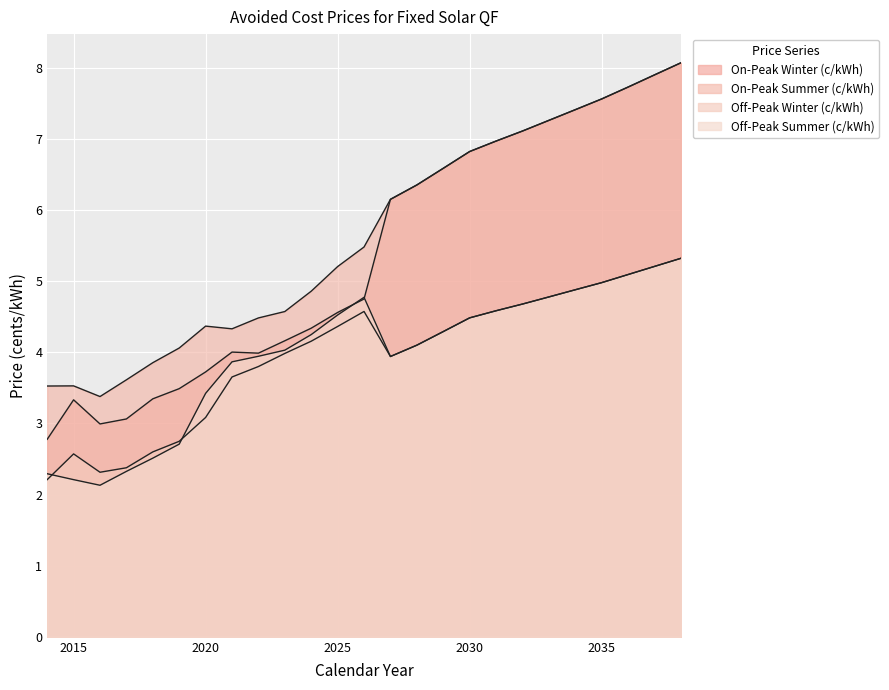

How many lines are shown in the chart?

4